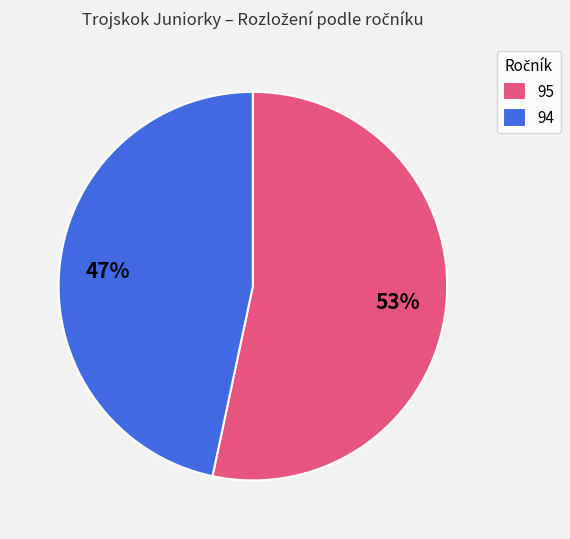

The 95 slice represents 53% of the pie. True or false?

True